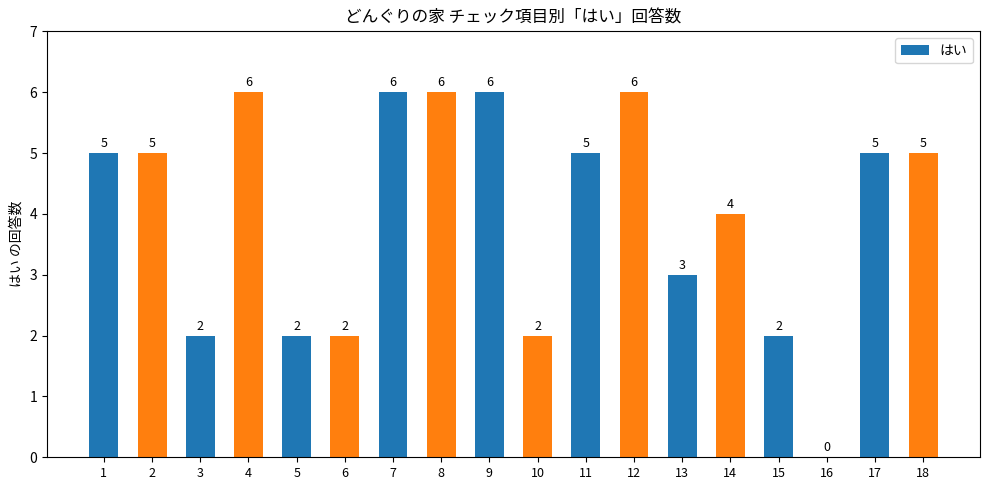

True or false: the data shows 8 at 12.

False